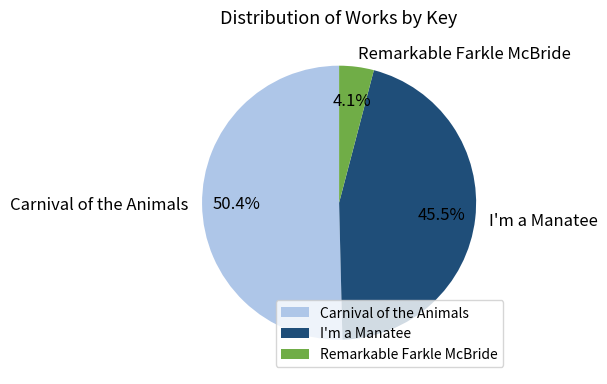

Between Carnival of the Animals and Remarkable Farkle McBride, which is larger?

Carnival of the Animals